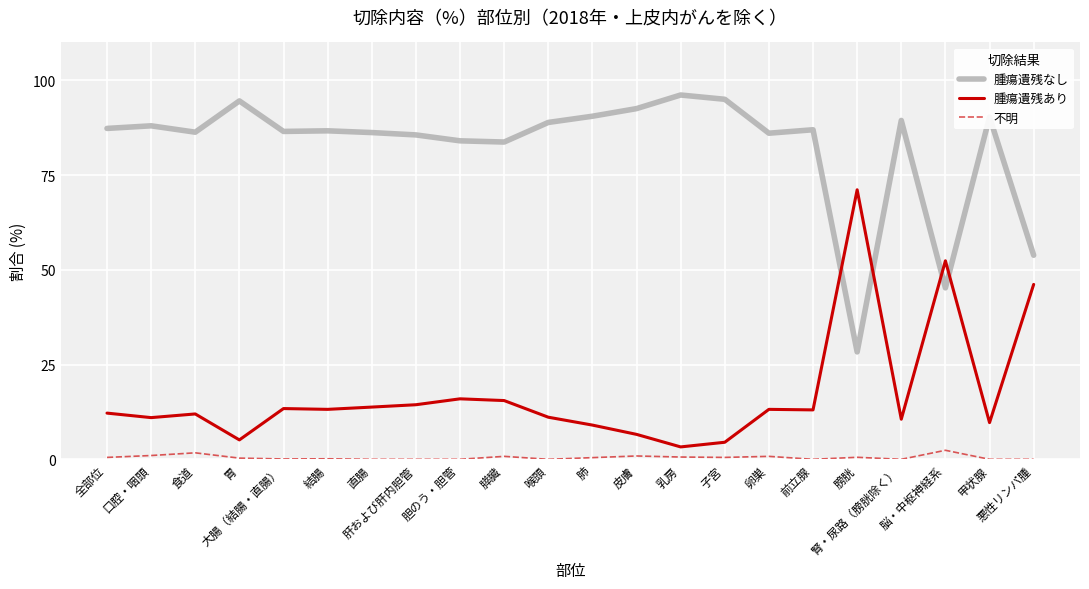

True or false: 不明 and 腫瘍遺残なし intersect in this chart.

False